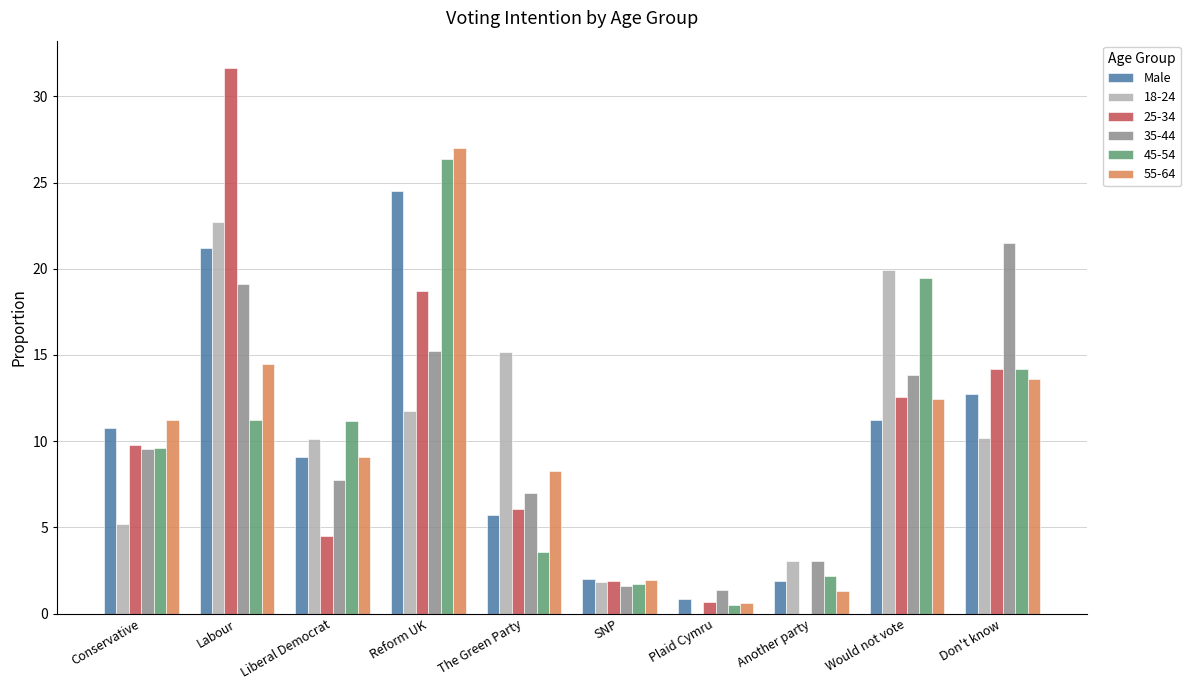

What is the maximum value shown in the chart?

31.6